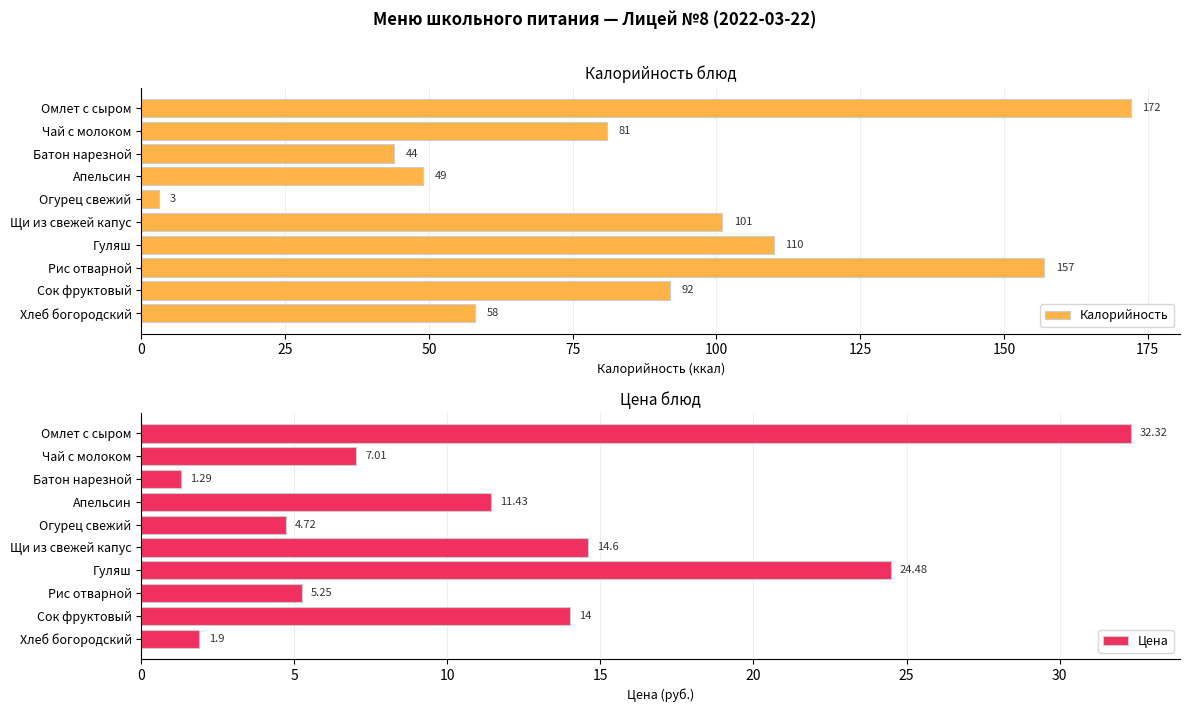

What is the smallest value displayed?

1.3